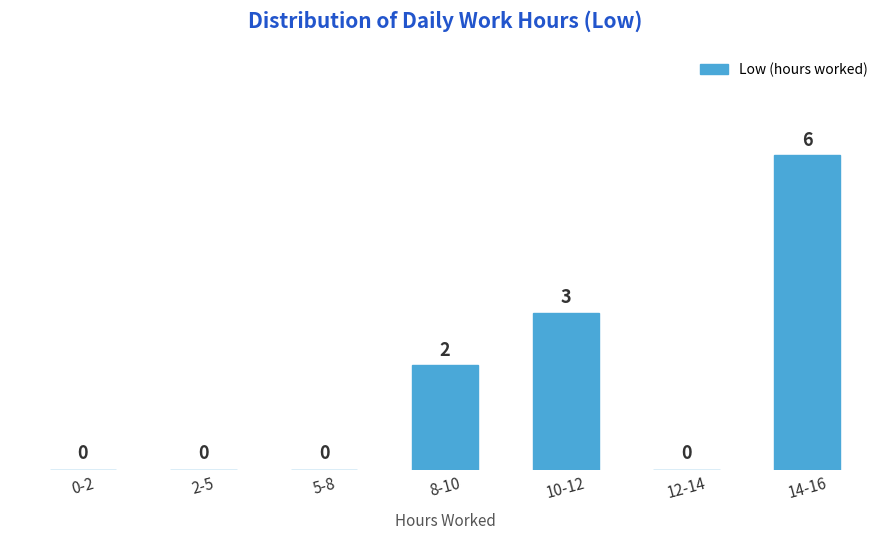

Reading left to right, transcribe all the data shown in this chart.

0-2=0	2-5=0	5-8=0	8-10=2	10-12=3	12-14=0	14-16=6